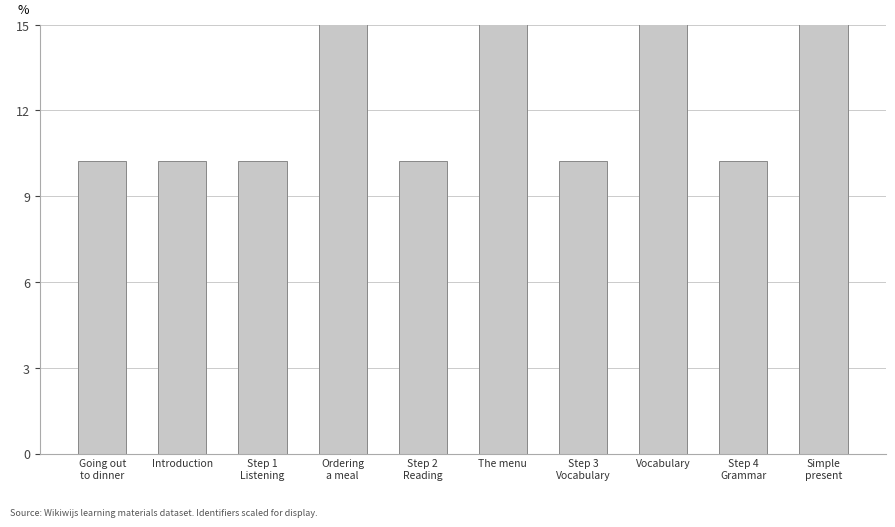

Are the bars horizontal?

No